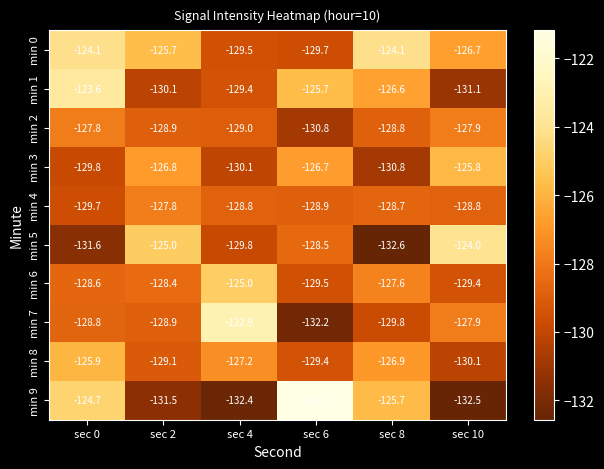

What is the total value across all series at sec 0?

-1274.6